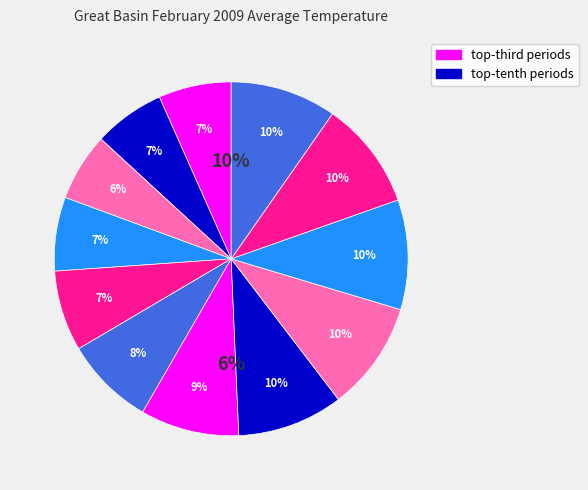

What percentage is the Period 9 slice, to the nearest percent?

10%